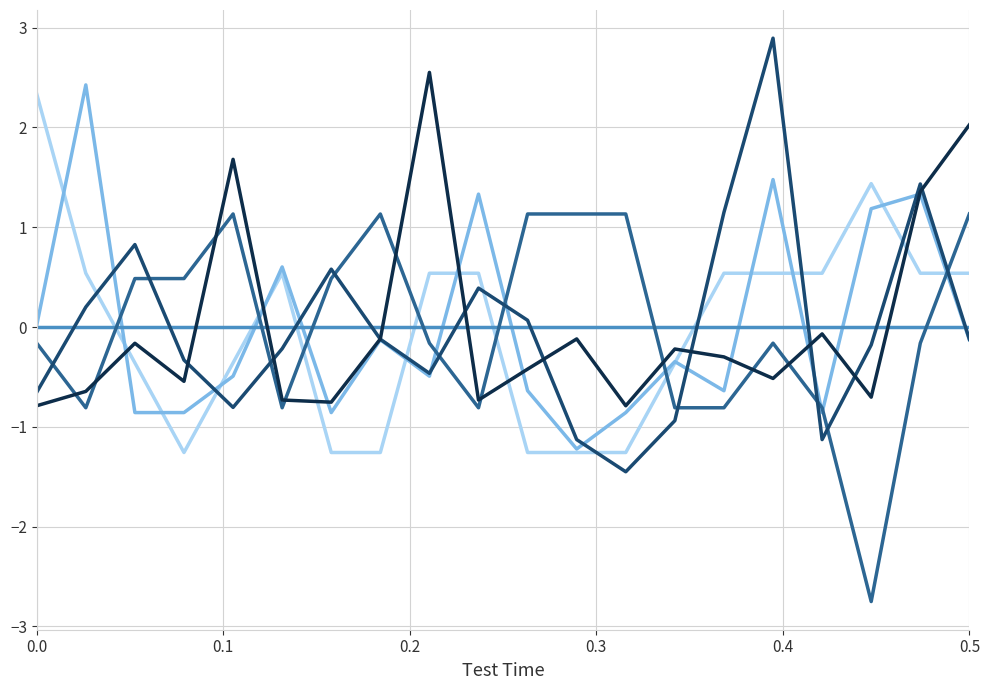

Is this an area chart (filled region under the line)?

No